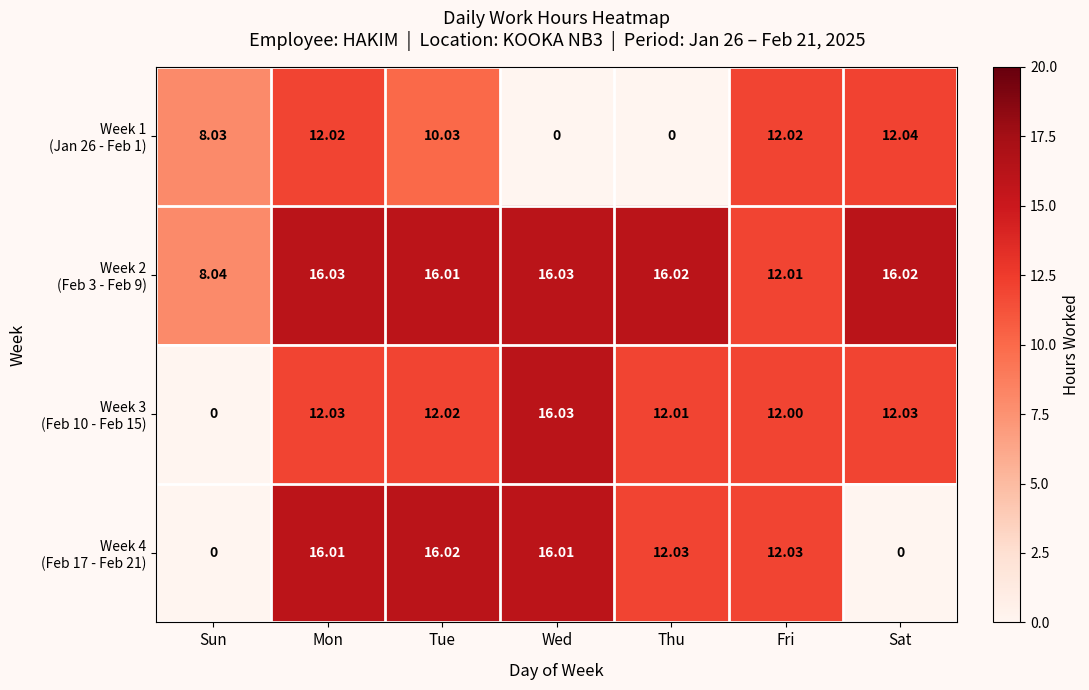

At which category is the sum across all series the highest?

Mon